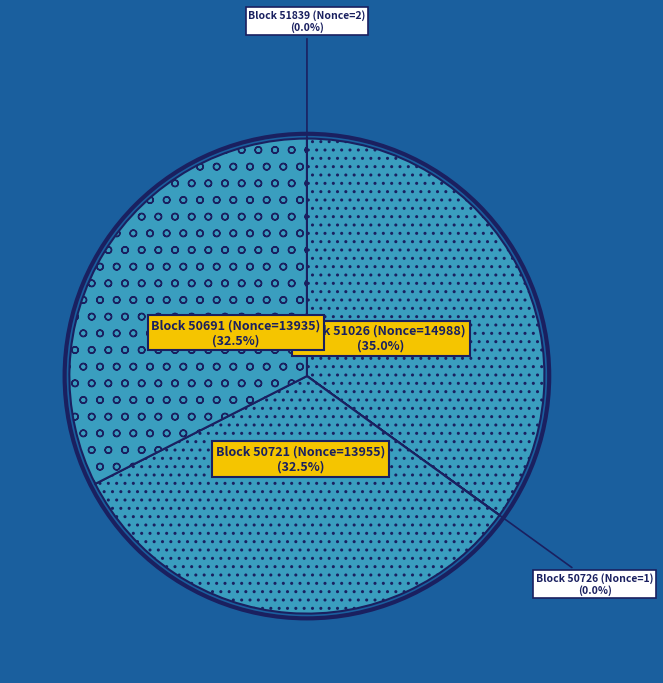

Which slice is the largest?

Block 51026 (Nonce=14988)